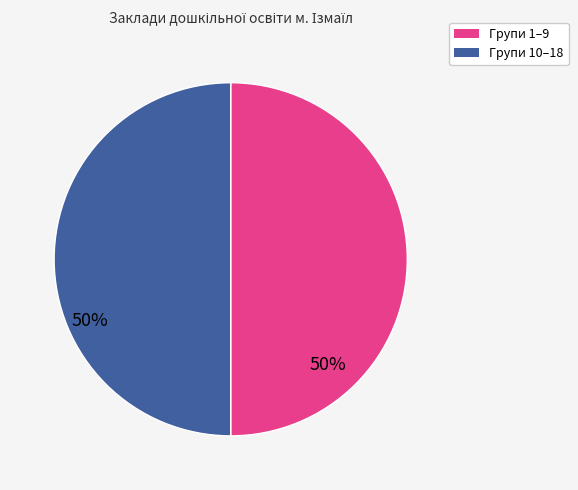

How many segments does this pie chart have?

2